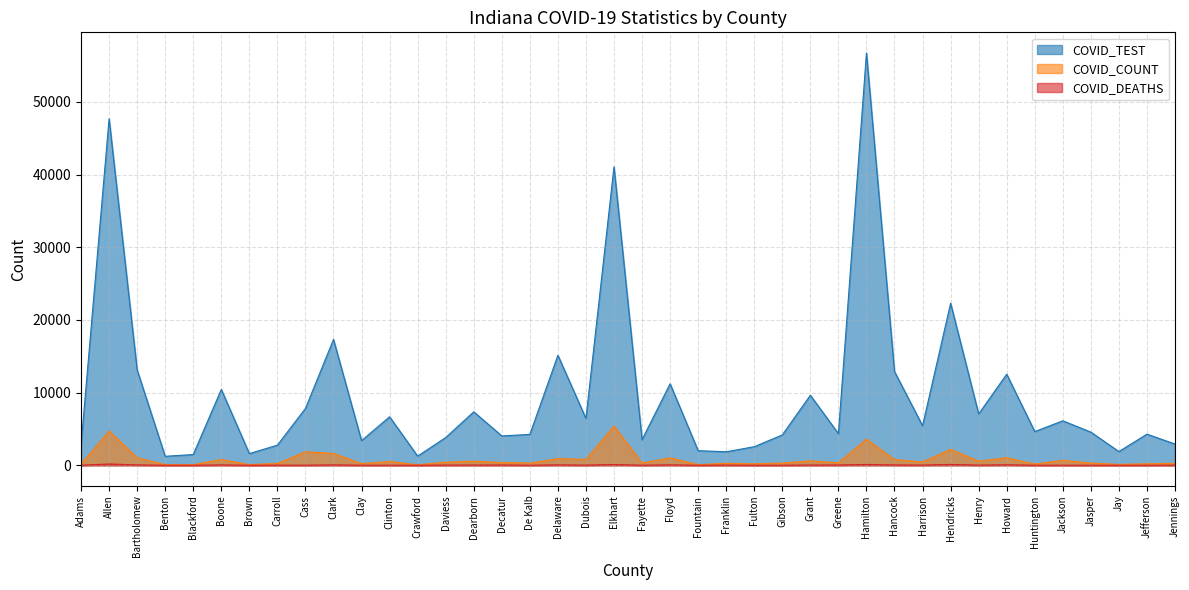

At which category is the sum across all series the highest?

Hamilton